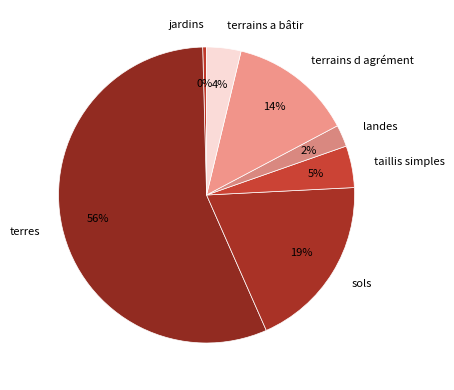

Approximately how many times larger is the value at taillis simples compared to jardins?

10.9